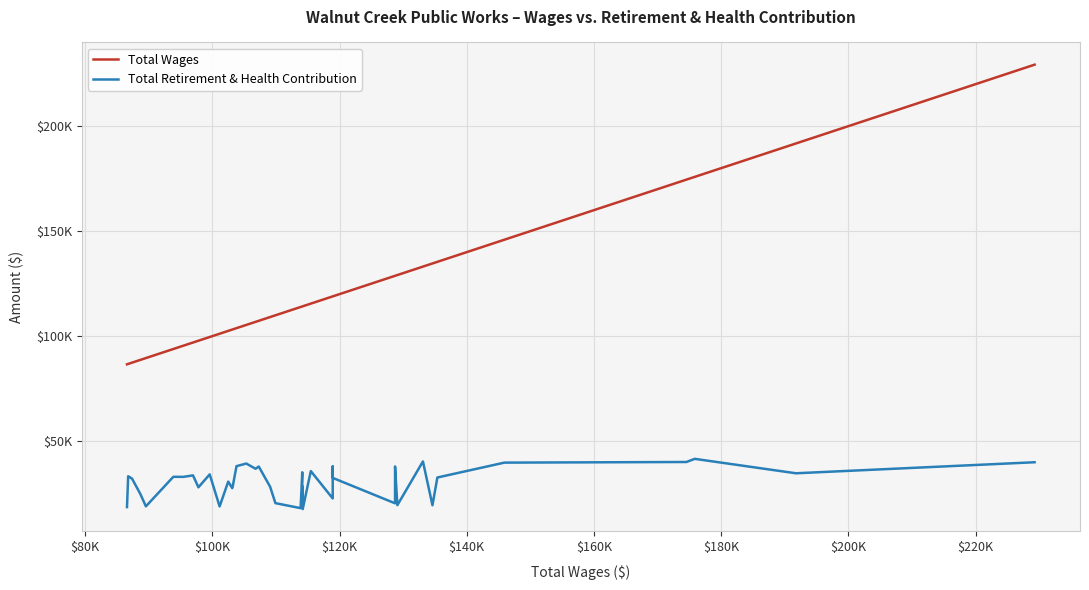

What is the value of the Total Wages point at the 25th from the left?

114202